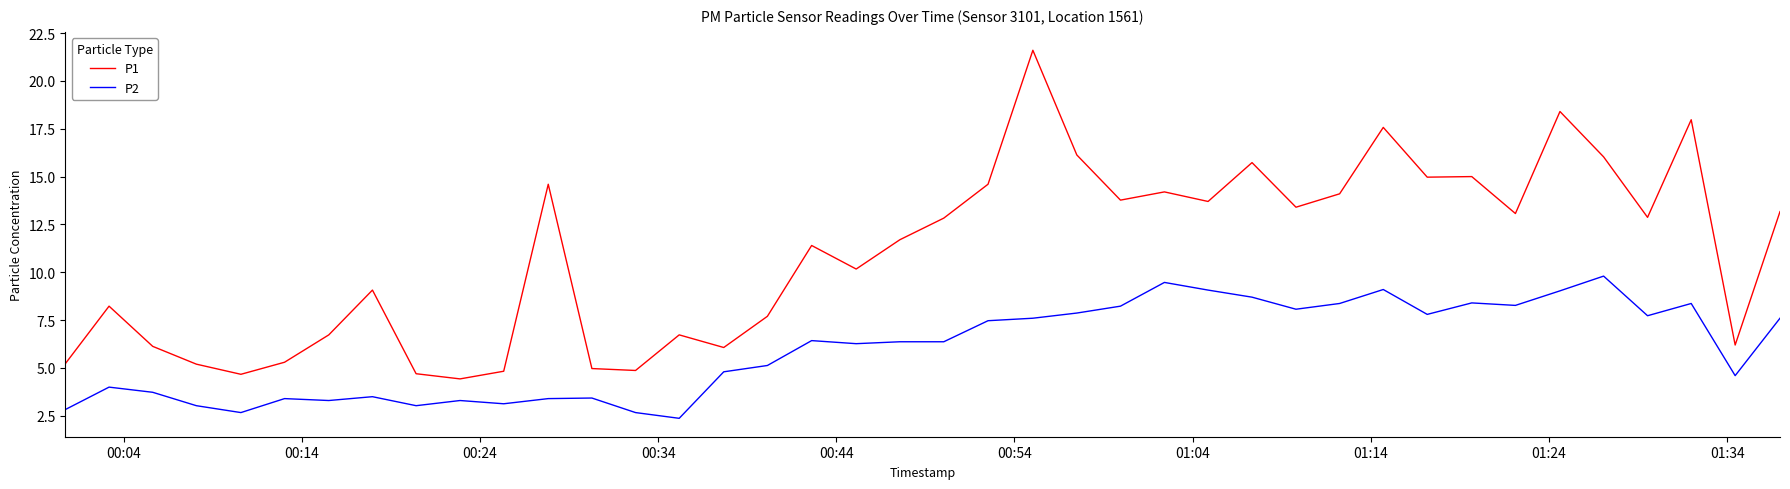

Count the number of categories in the chart.

40